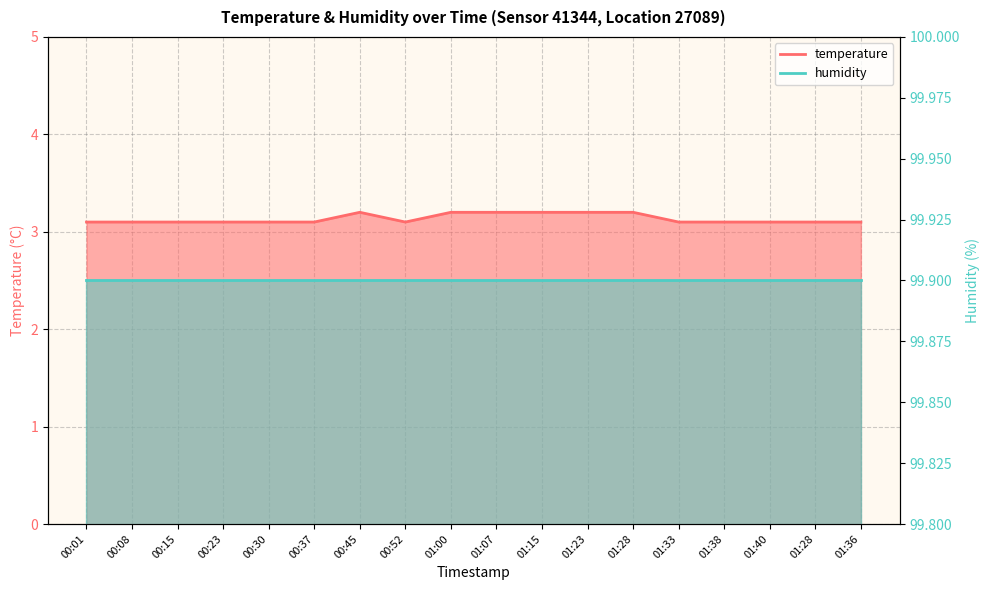

List the labels in order of value, largest first.

00:45, 01:00, 01:07, 01:15, 01:23, 01:28, 00:01, 00:08, 00:15, 00:23, 00:30, 00:37, 00:52, 01:33, 01:38, 01:40, 01:28, 01:36